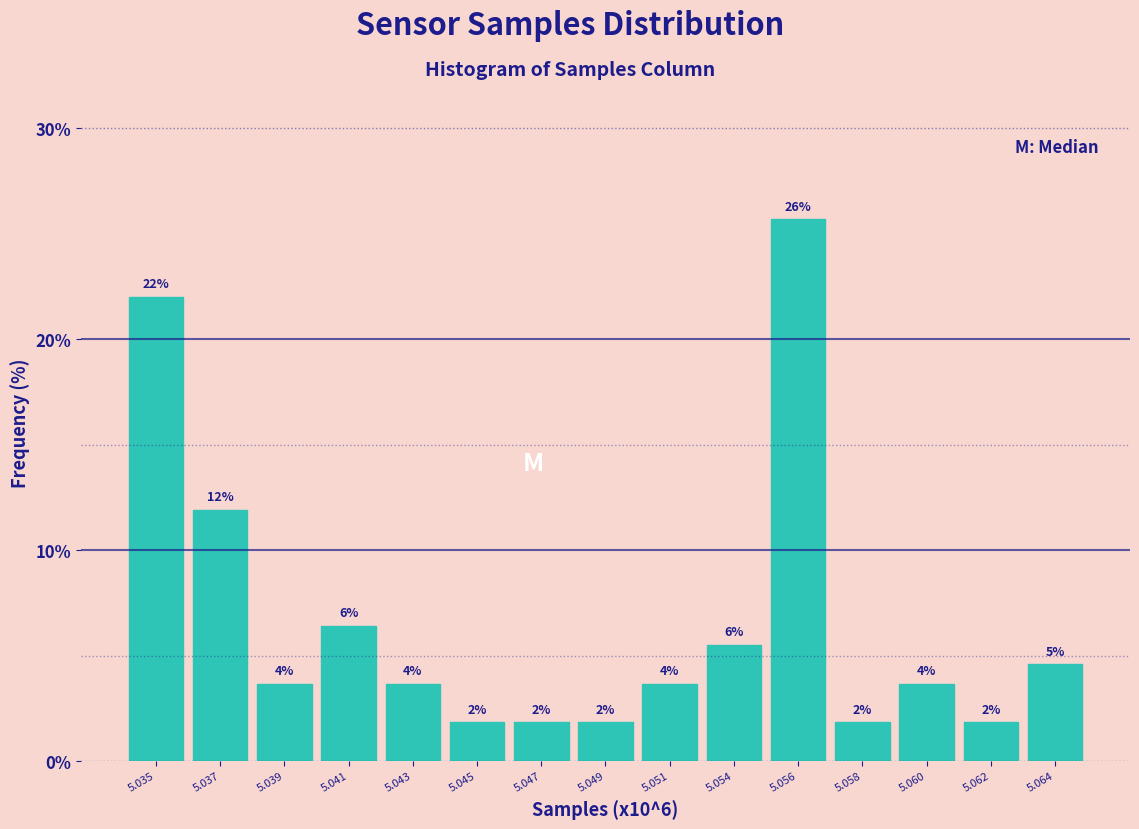

Are the bars horizontal?

No